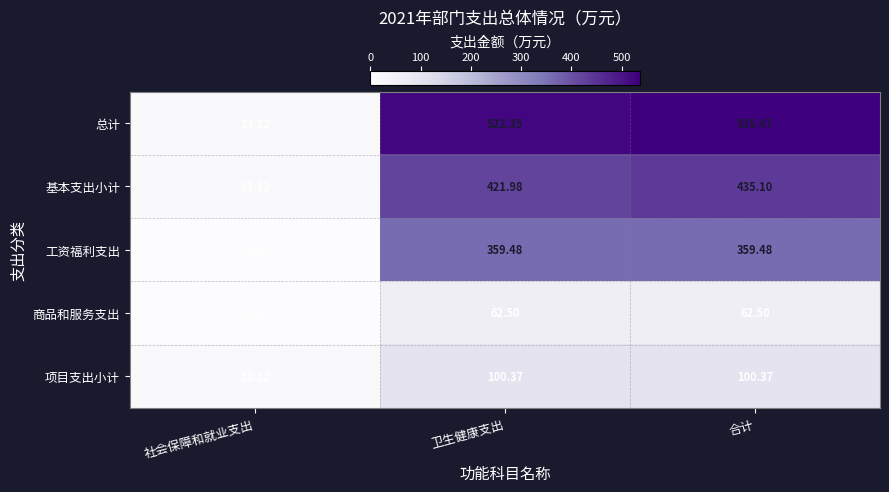

At 卫生健康支出, list the series in order from smallest to largest.

商品和服务支出, 项目支出小计, 工资福利支出, 基本支出小计, 总计